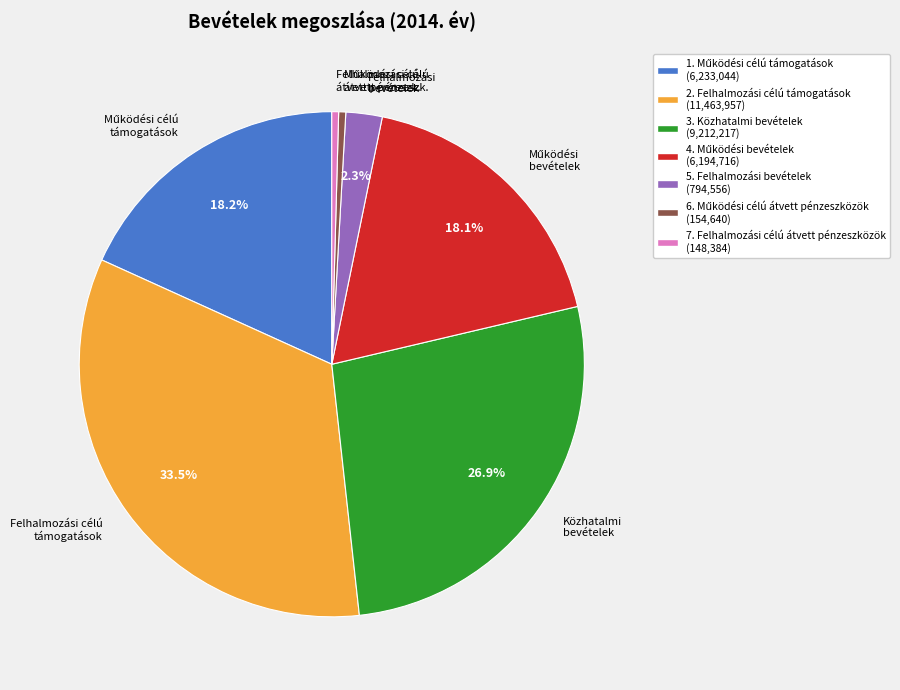

Which slice is the largest?

Felhalmozási célú támogatások